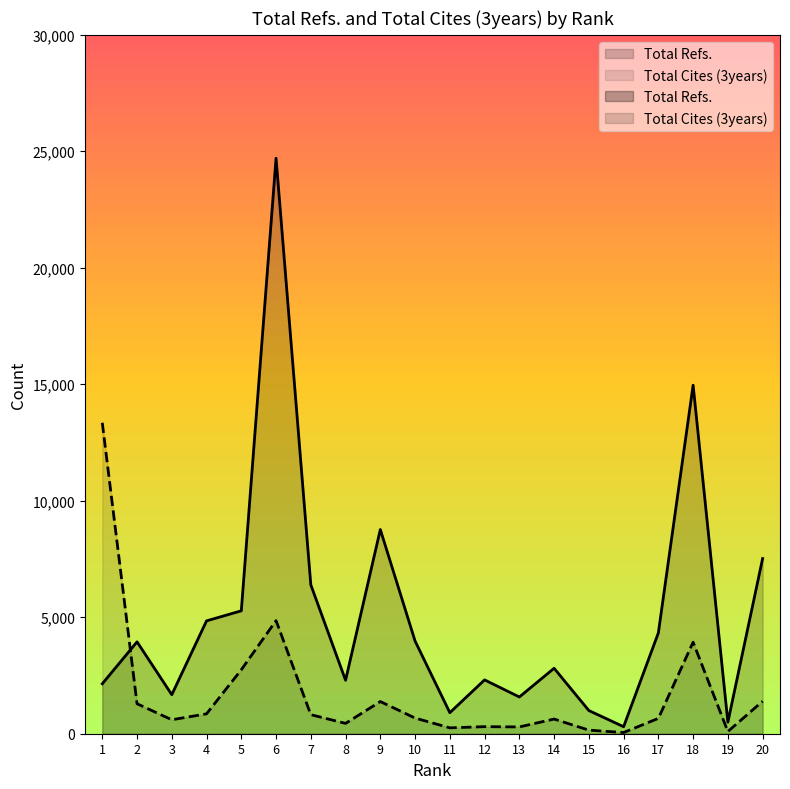

The Total Refs. series shows 995 at 15. True or false?

True